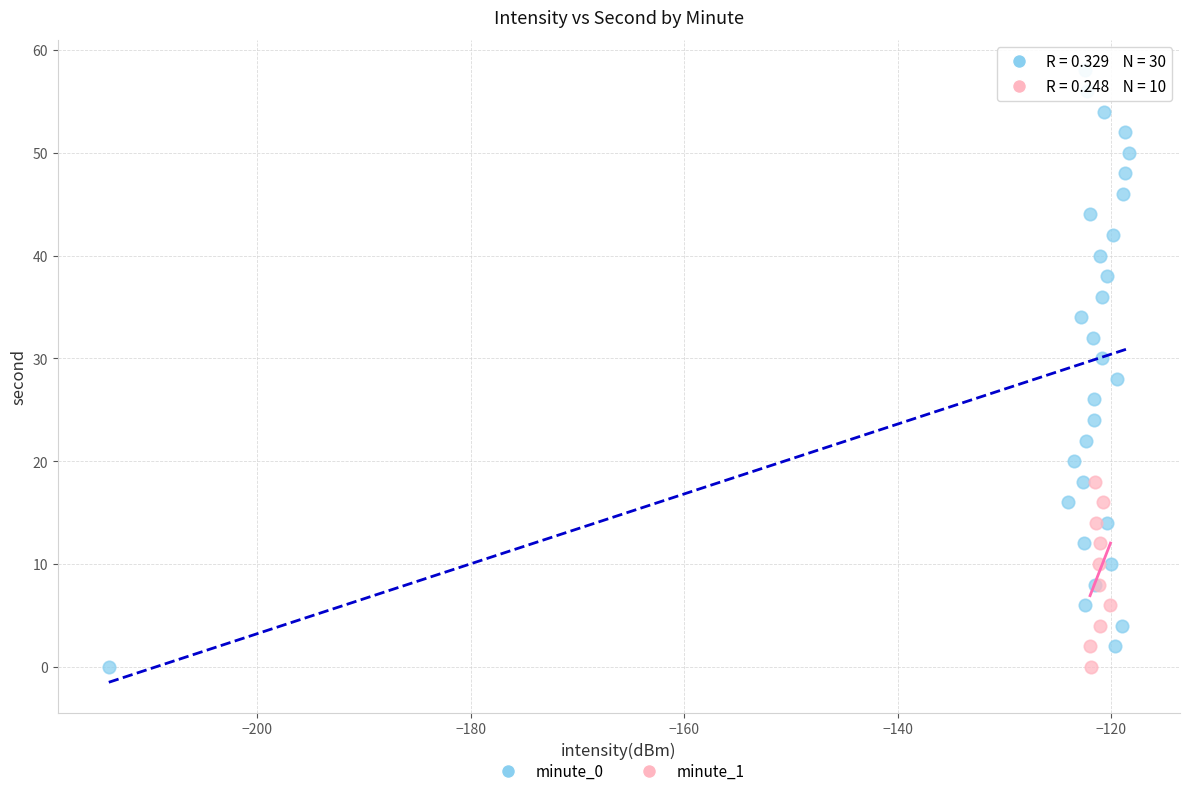

Which series reaches the maximum Y coordinate?

minute_0